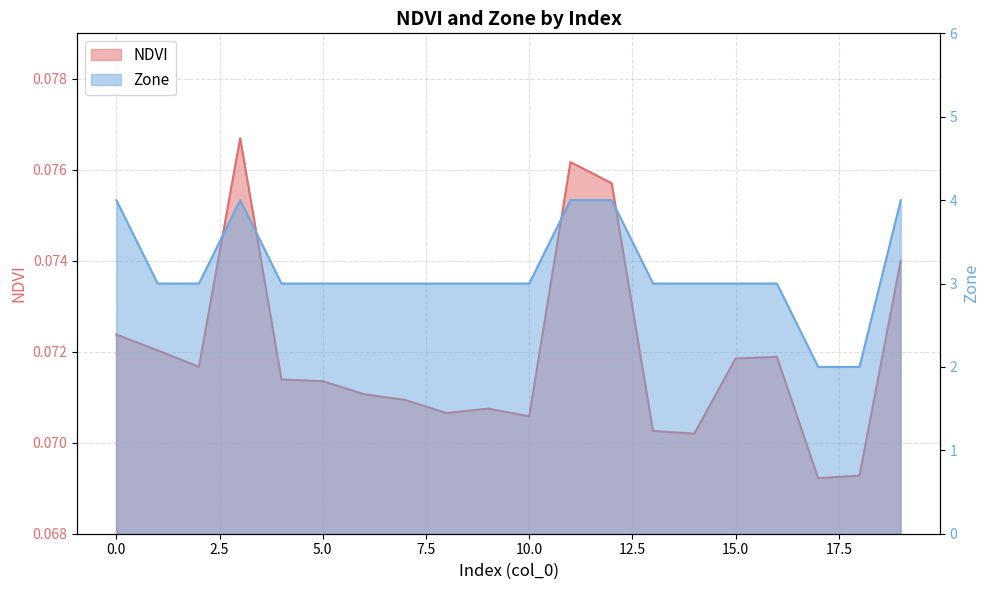

In Zone, how many points are higher than both neighbors (excluding endpoints)?

1